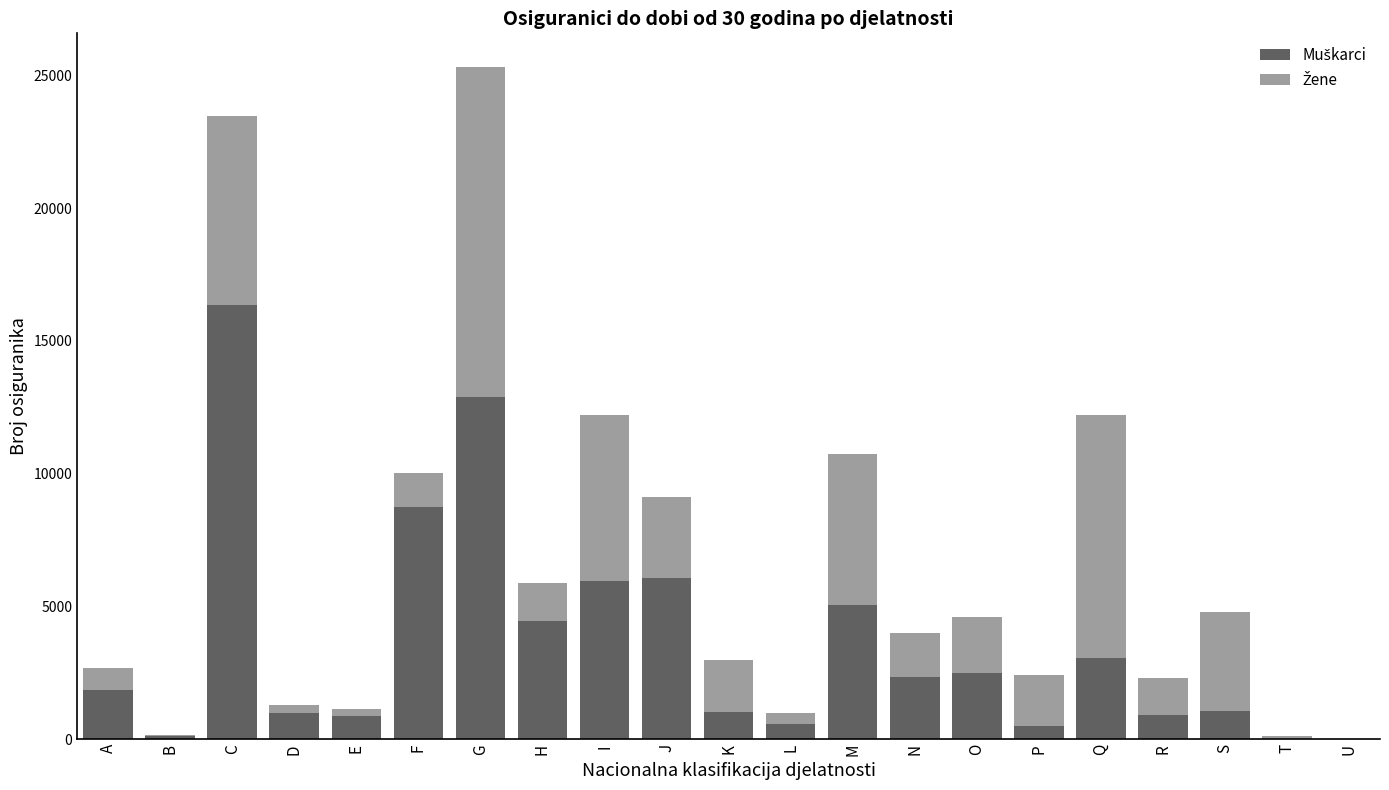

At which category is the sum across all series the highest?

G